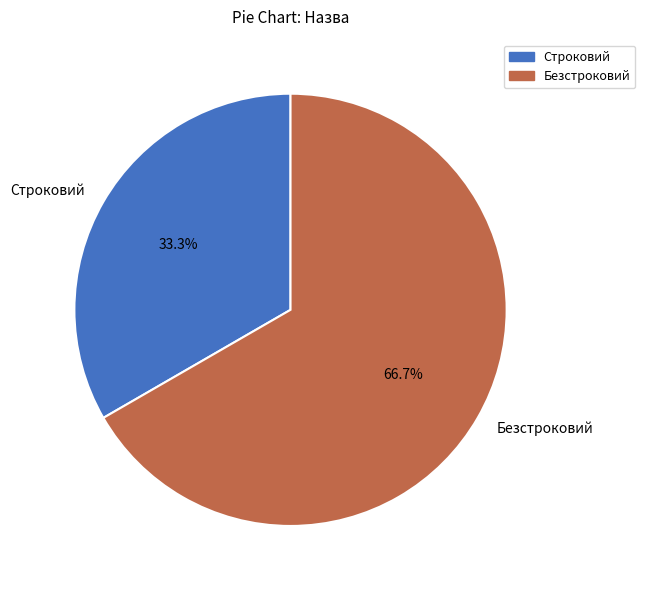

Does any single category account for the majority?

Yes